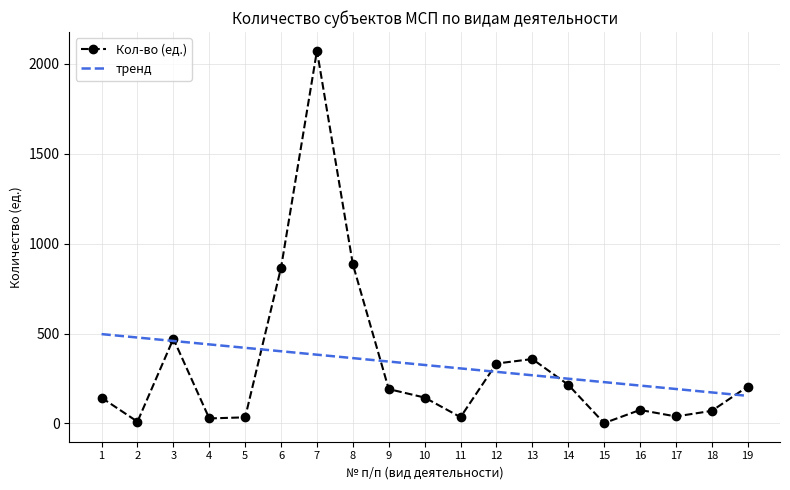

What is the sum of all Кол-во (ед.) values?

6176.0